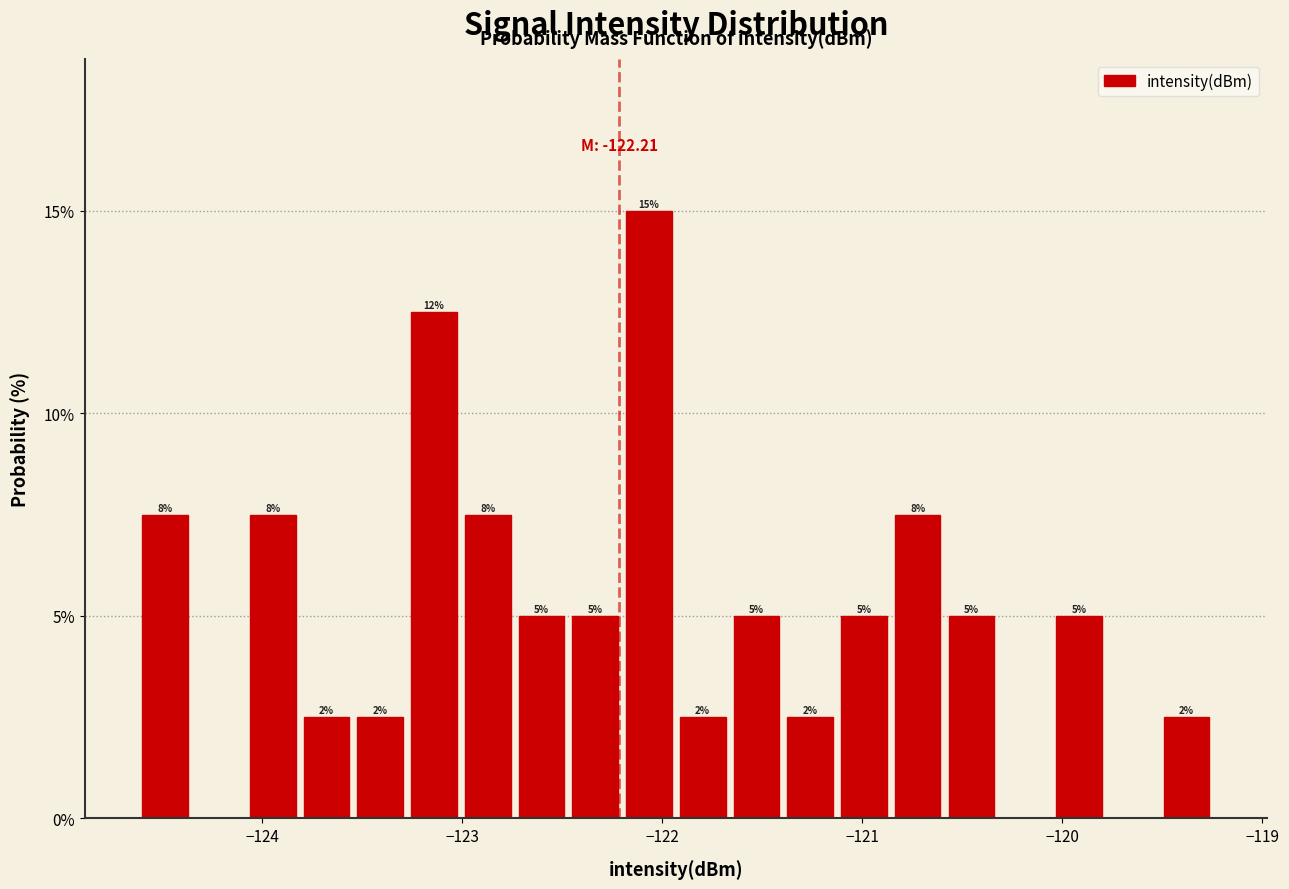

Around what value on the x-axis is the tallest bar? Give the approximate position of its centre, as read against the axis.

-122.1